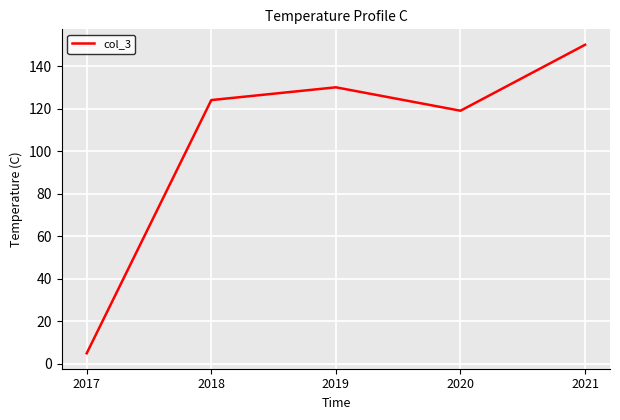

Where is the first local minimum?

2020